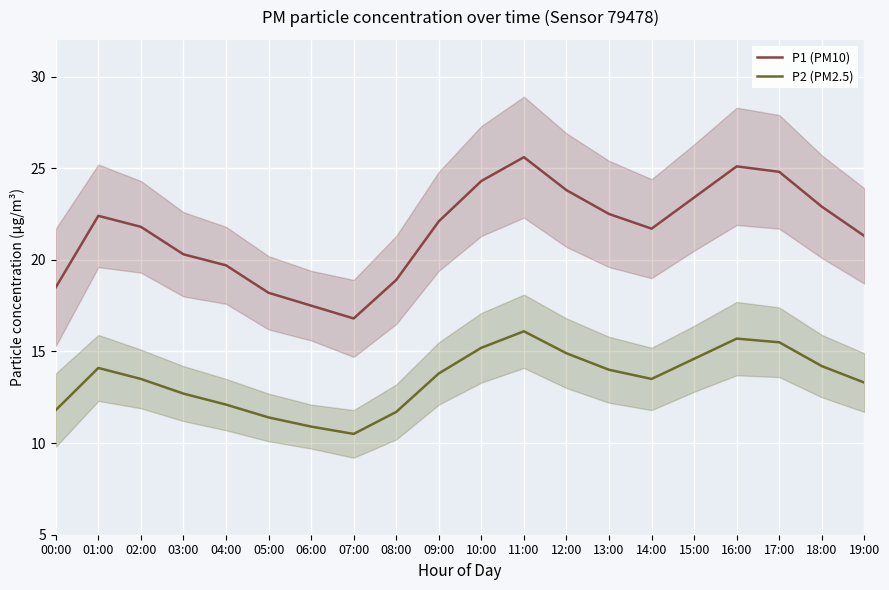

What position from the left is 16:00?

17